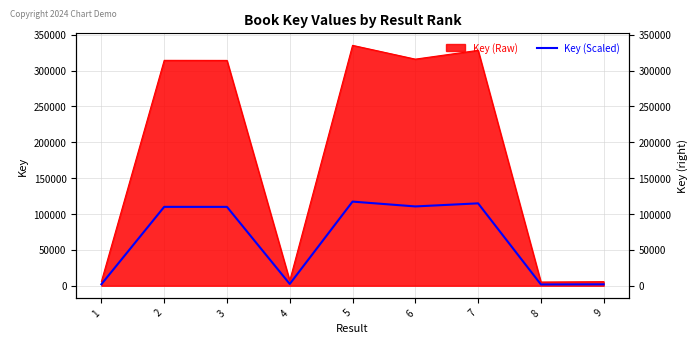

At which category does the data reach its first local peak?

2